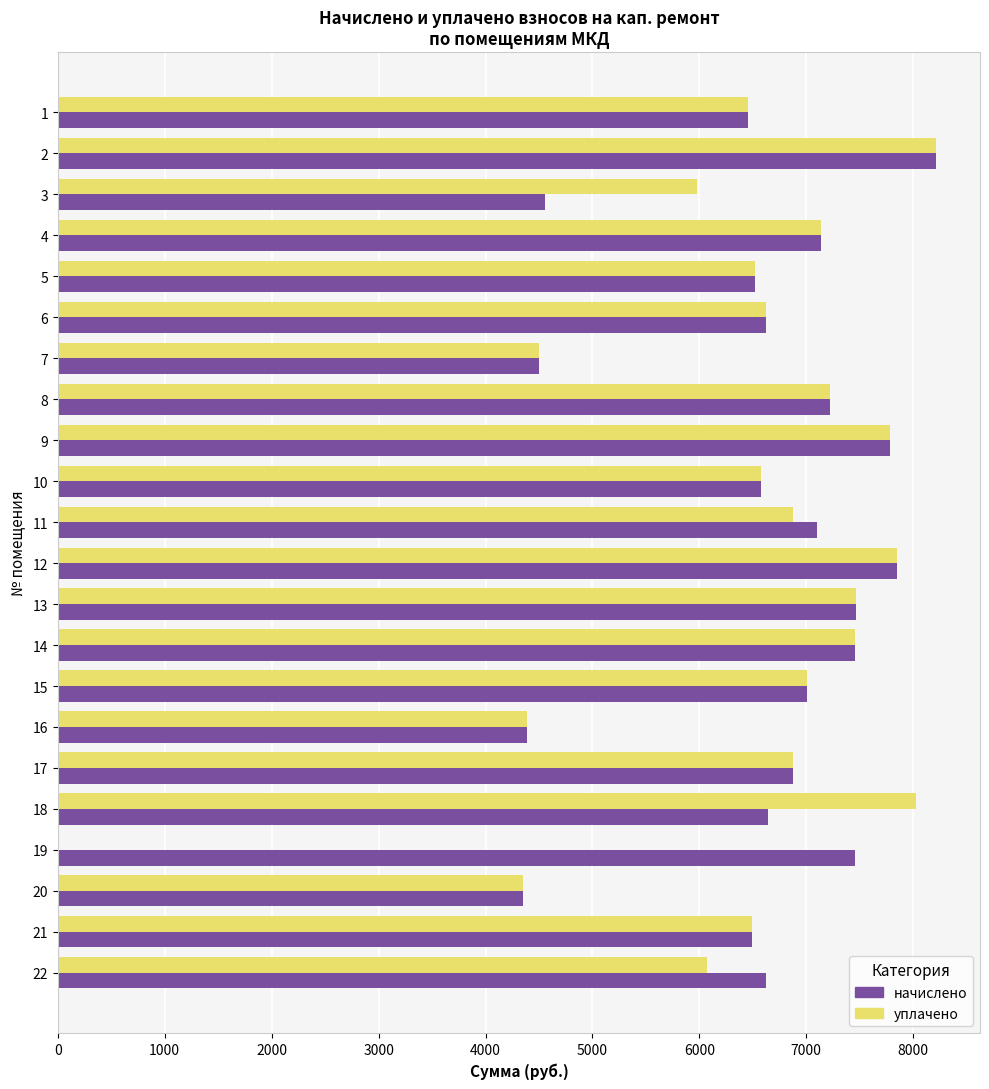

True or false: уплачено has a value of 9086.8 at 10.

False